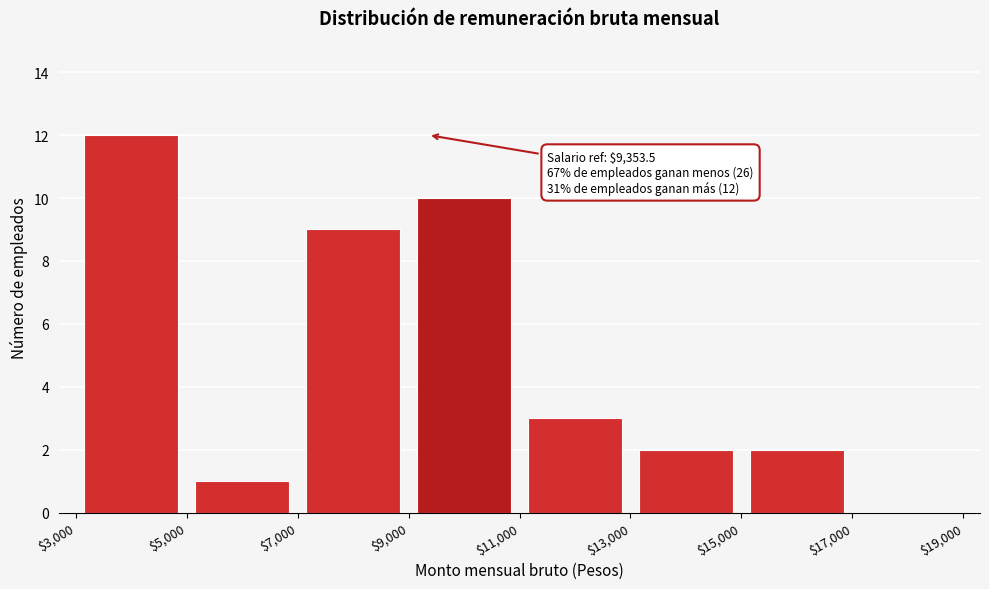

Which range on the x-axis has the tallest bar?

$3,000 to $5,000